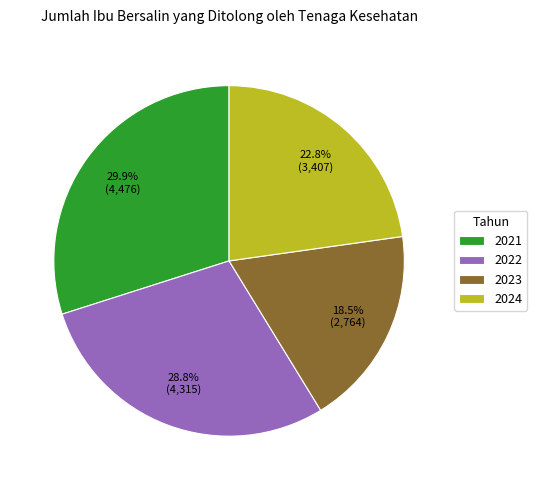

Which category has the biggest portion of the pie?

2021